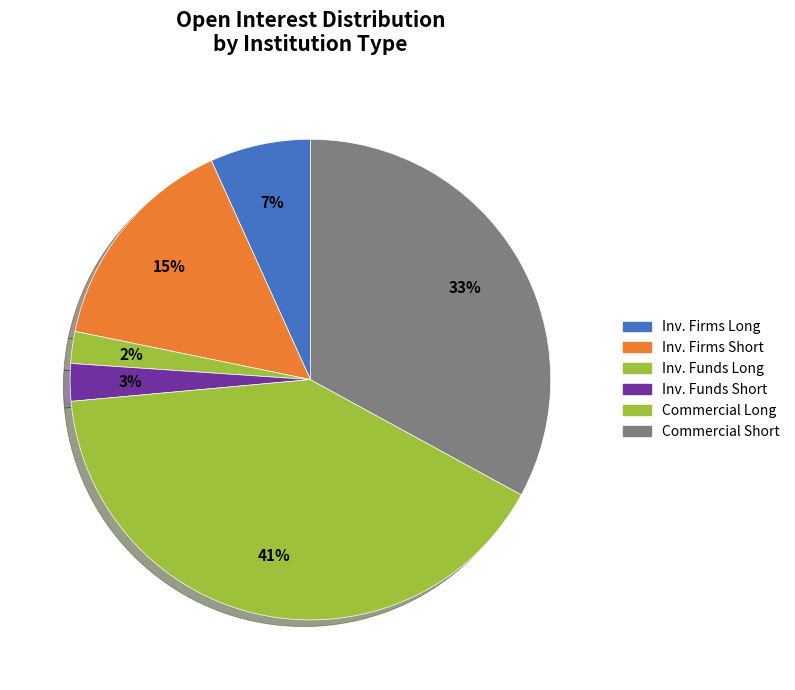

To the nearest percent, what is the average slice percentage?

17%